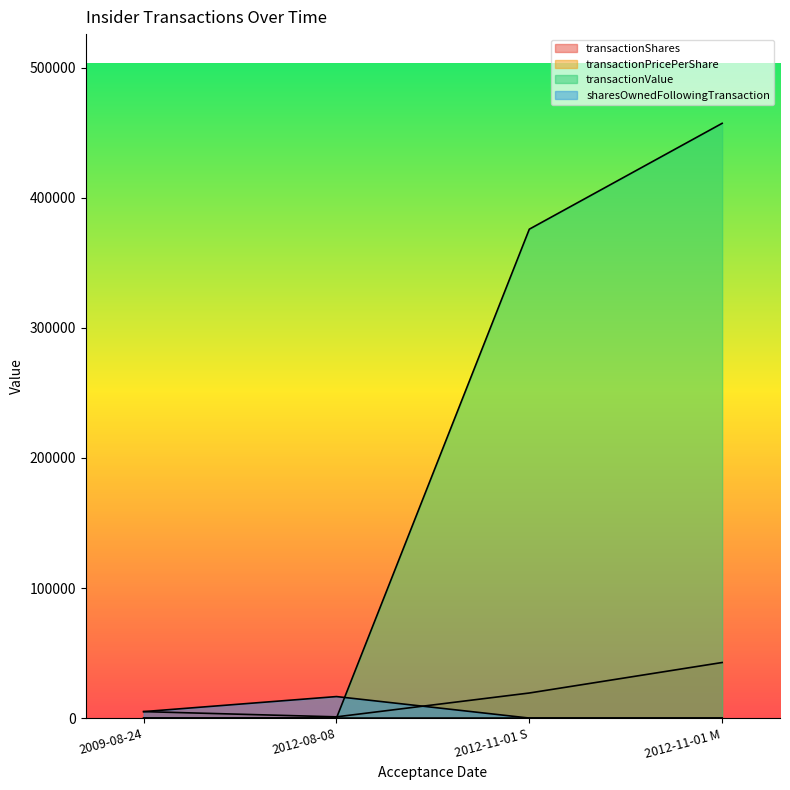

How many sharesOwnedFollowingTransaction values are between 0 and 16537?

4